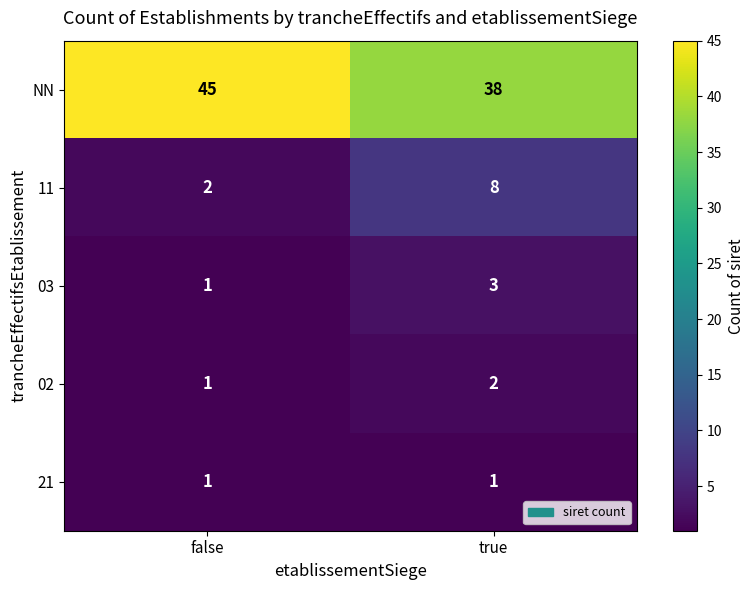

The value of NN at false is 69. True or false?

False